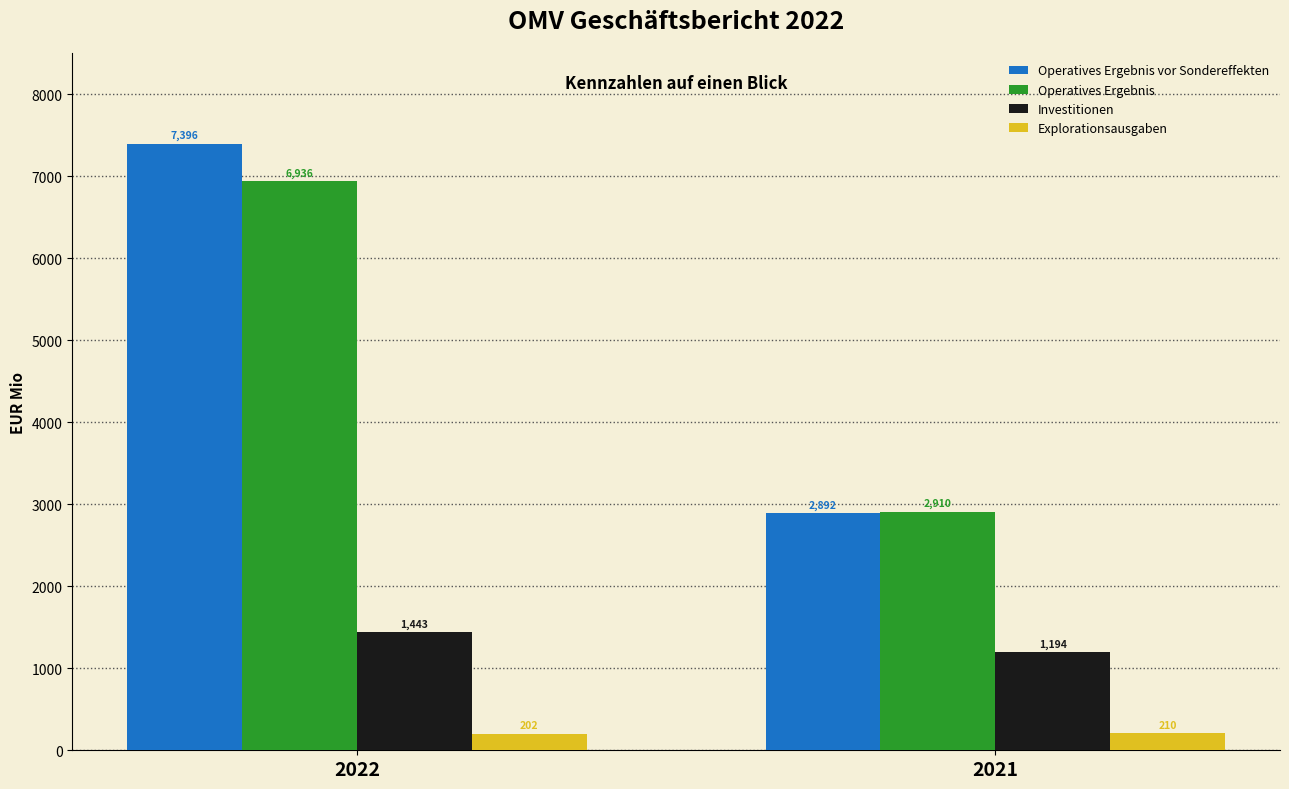

Reading left to right, list all the values displayed in this chart.

Operatives Ergebnis vor Sondereffekten: 7396	2892
Operatives Ergebnis: 6936	2910
Investitionen: 1443	1194
Explorationsausgaben: 202	210